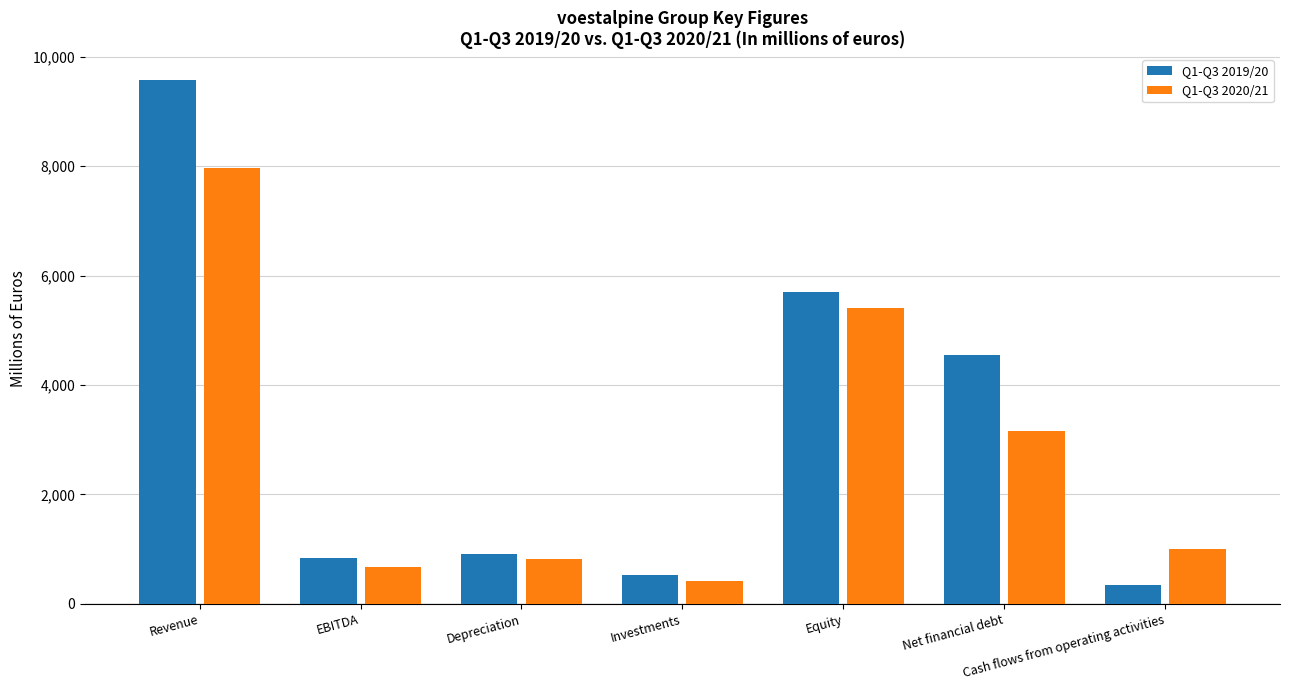

List the series in order of their peak value, highest first.

Q1-Q3 2019/20, Q1-Q3 2020/21